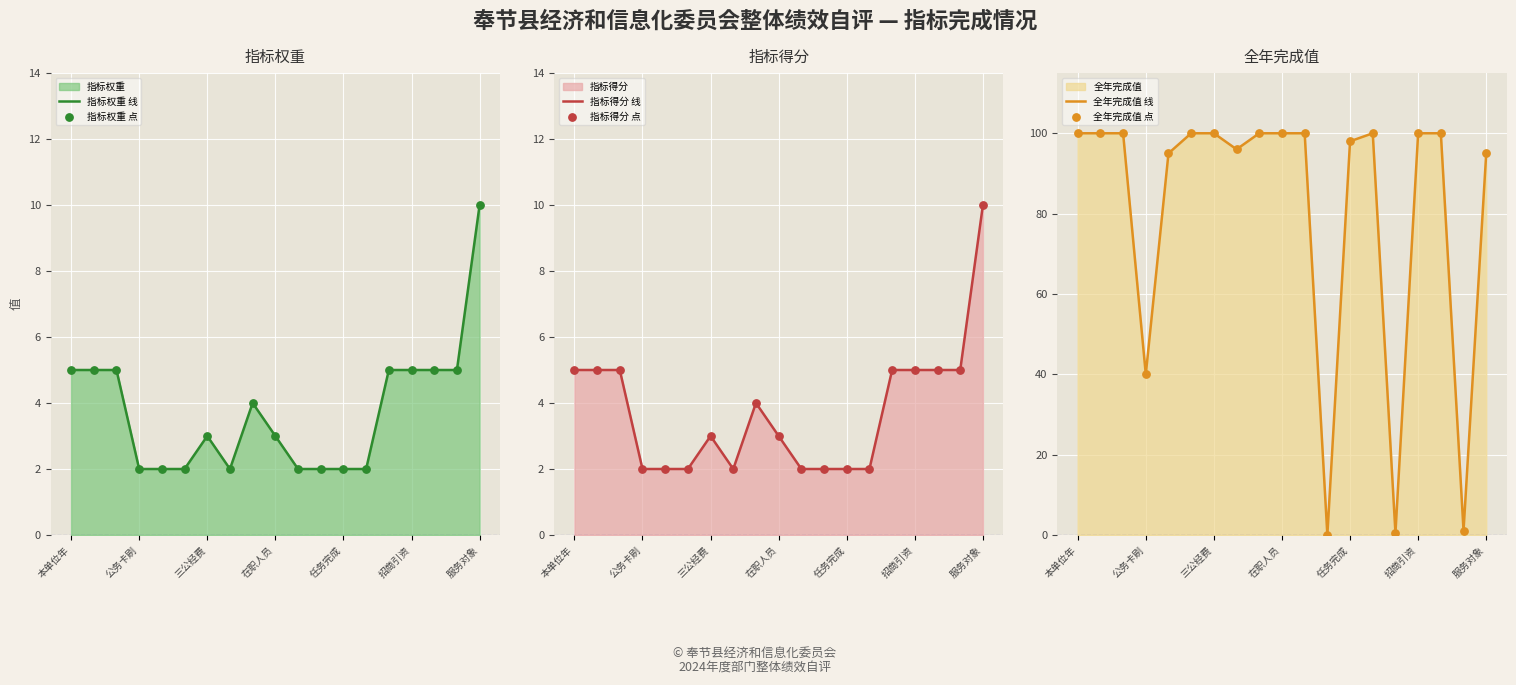

What is the highest value of the 指标权重 线 series?

10